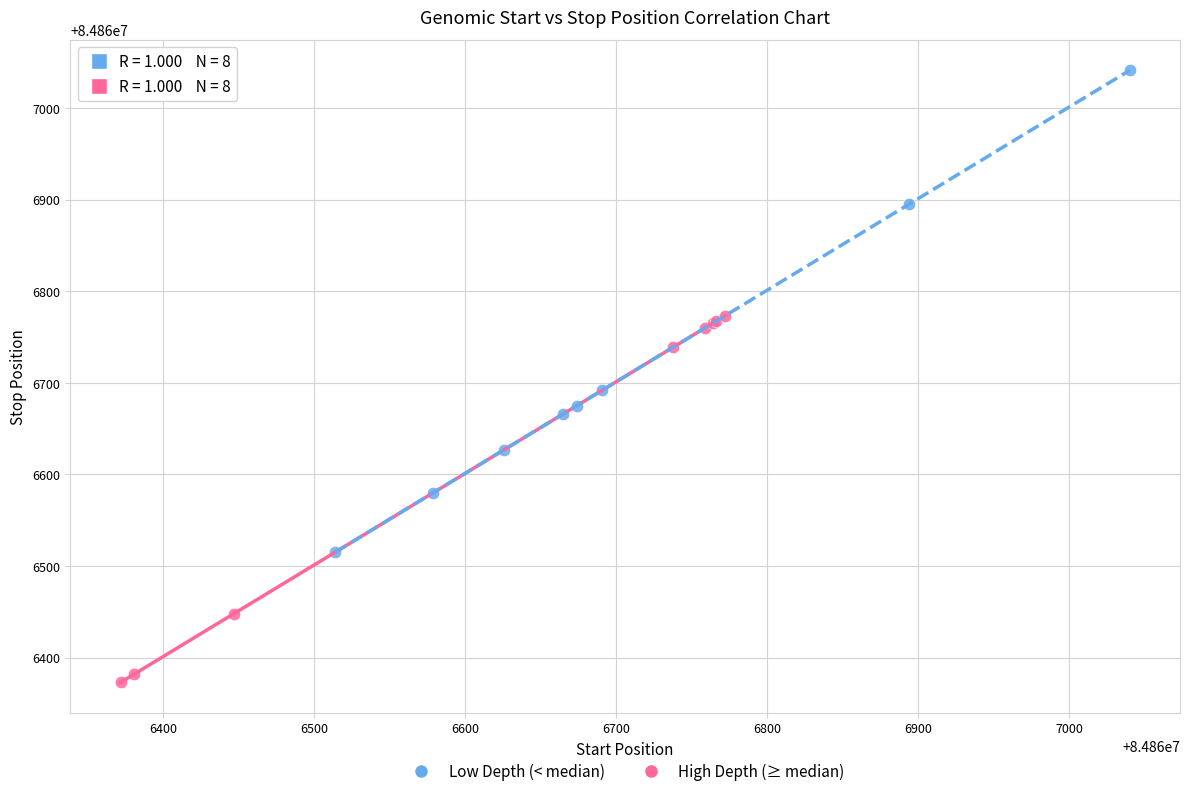

What are all the series names shown in the legend?

Low Depth (< median), High Depth (≥ median)